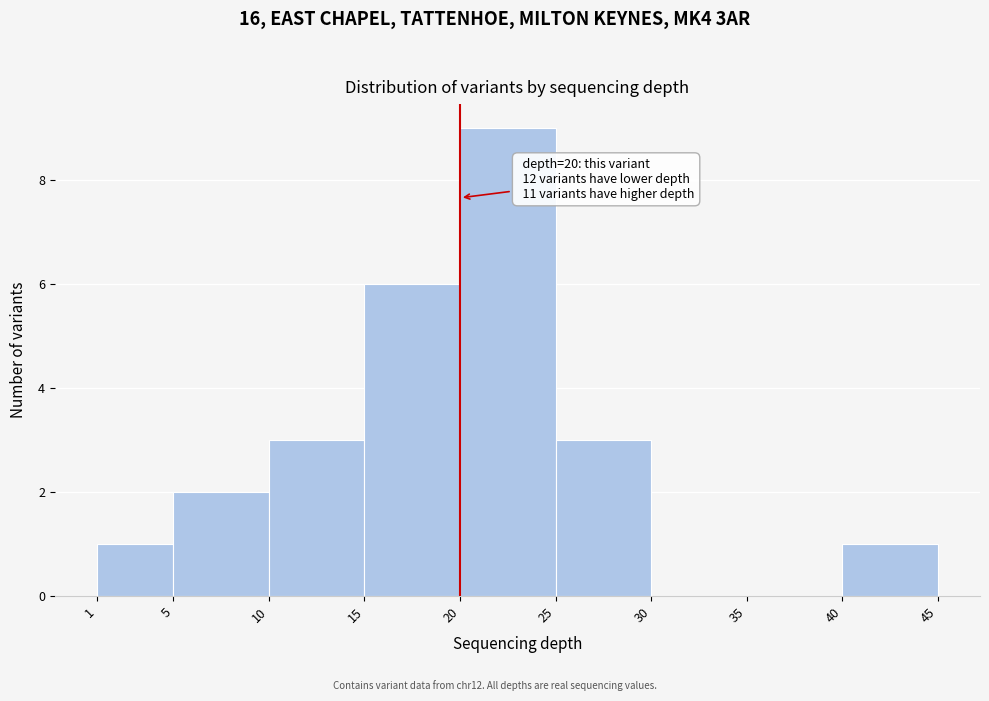

Which range on the x-axis has the tallest bar?

20 to 25